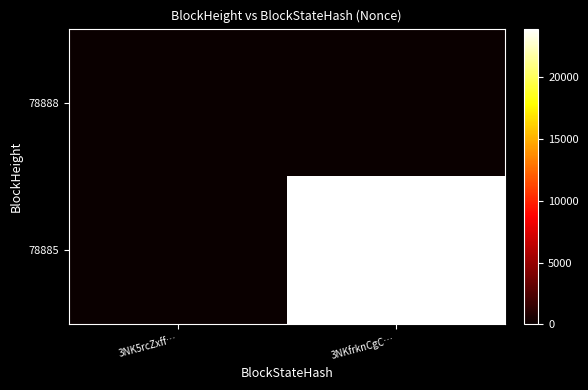

At 3NK5rcZxff…, list the series in order from largest to smallest.

78888, 78885